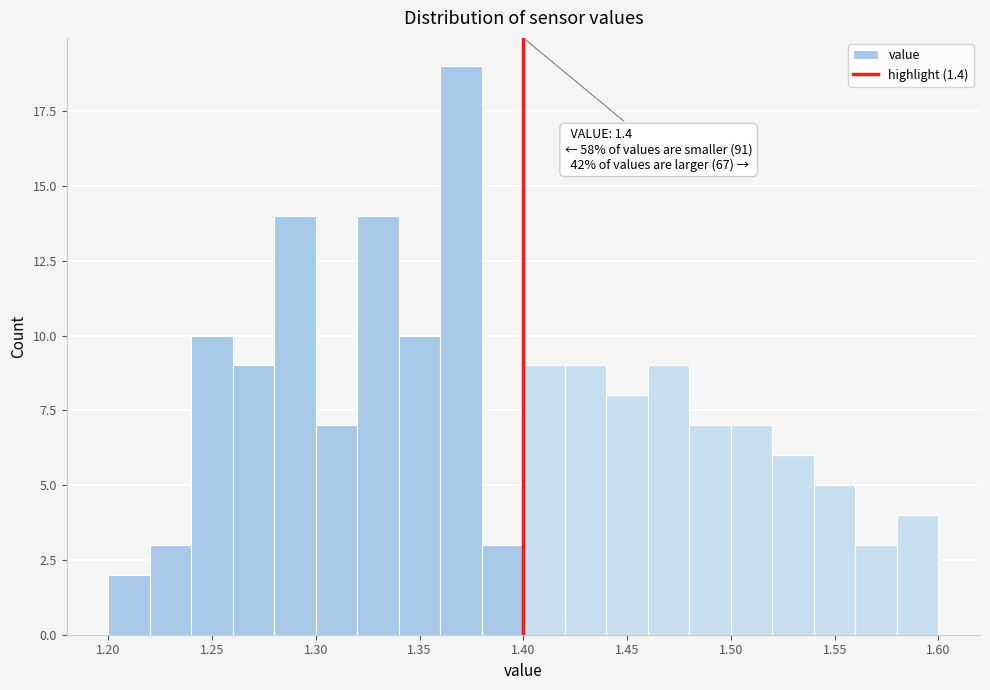

Which range on the x-axis has the tallest bar?

1.36 to 1.38